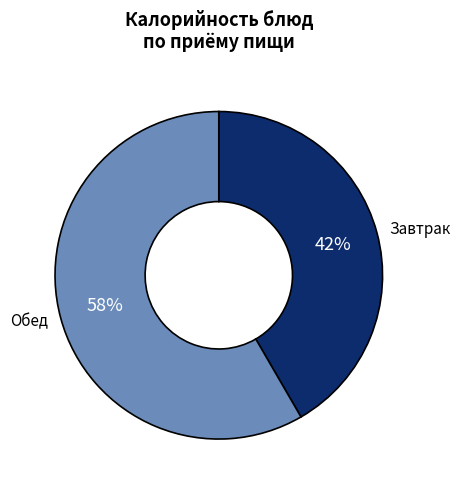

How many segments does this pie chart have?

2